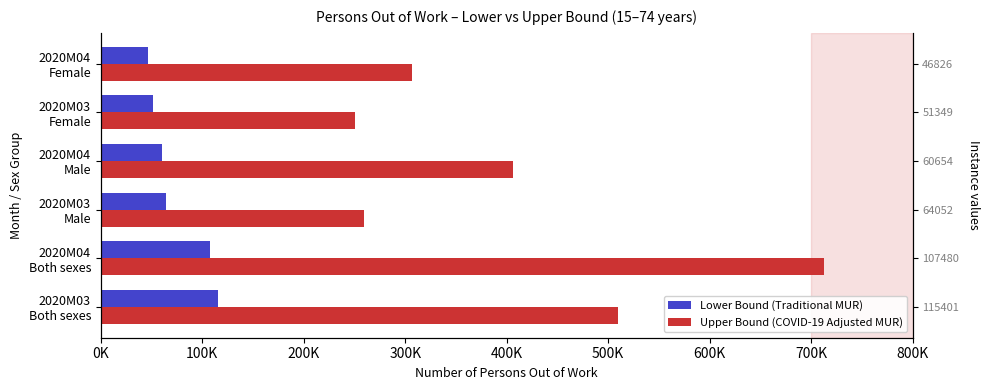

What is the sum of all Upper Bound (COVID-19 Adjusted MUR) values?

2445830